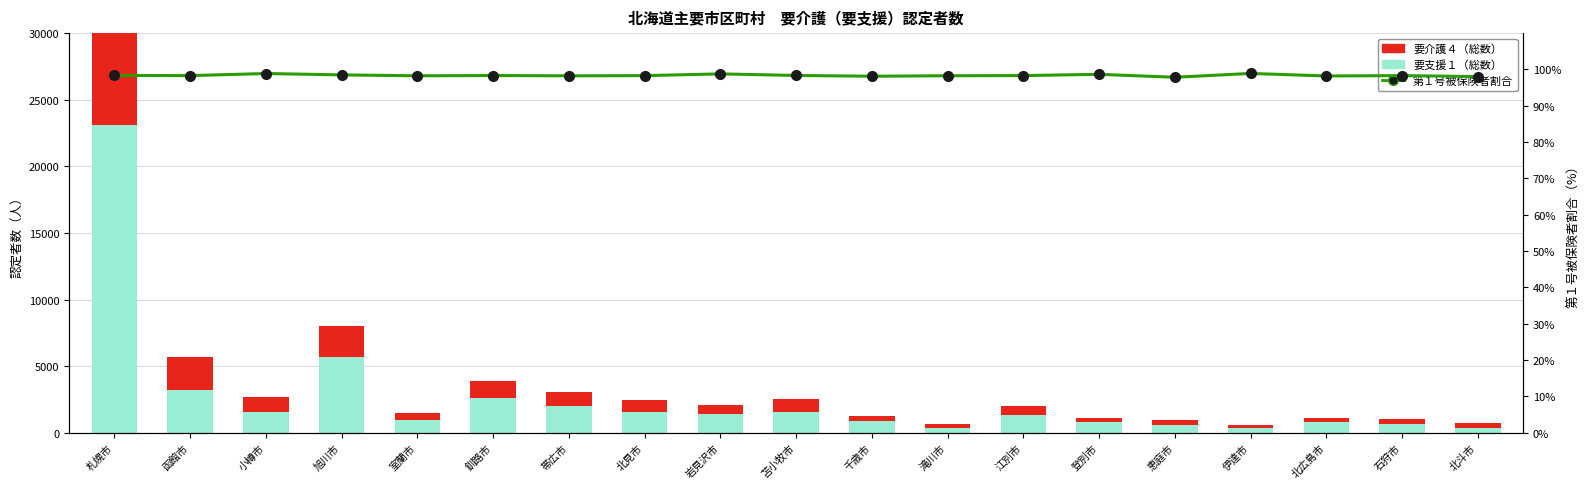

What is the difference between the maximum and minimum values in the 要介護４（総数） series?

11688.0